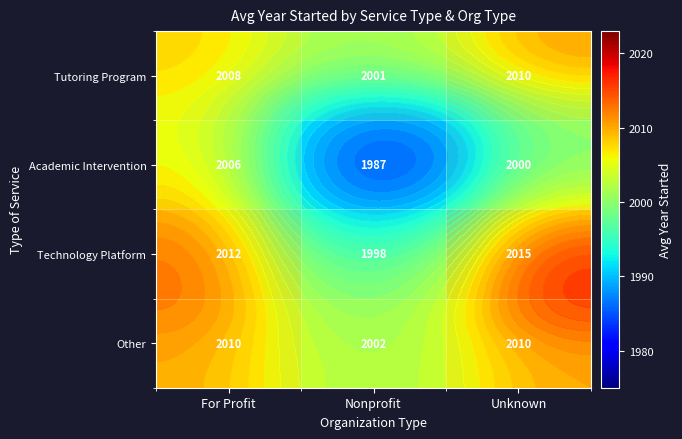

Which has a higher value, For Profit or Unknown?

Unknown